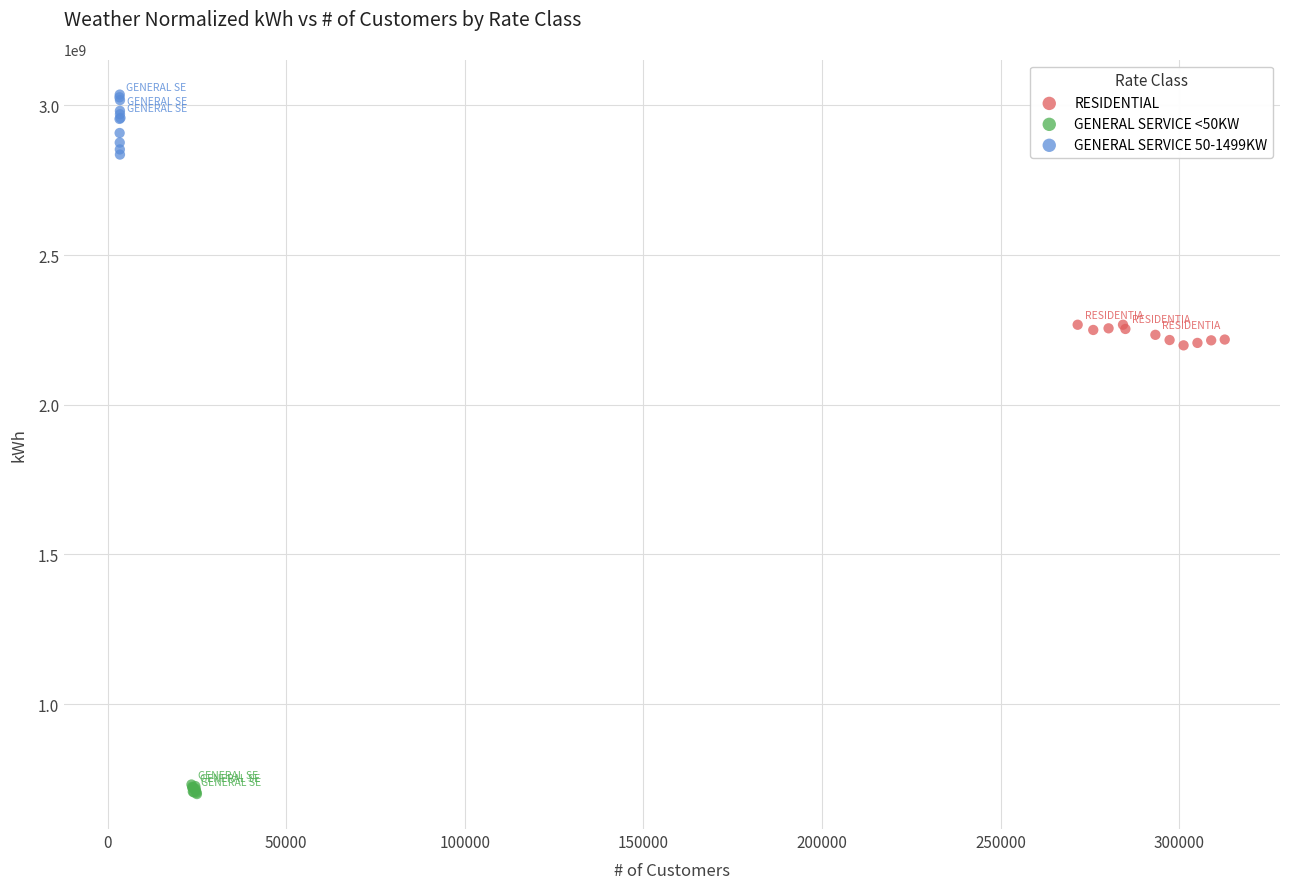

What are all the series names shown in the legend?

RESIDENTIAL, GENERAL SERVICE <50KW, GENERAL SERVICE 50-1499KW